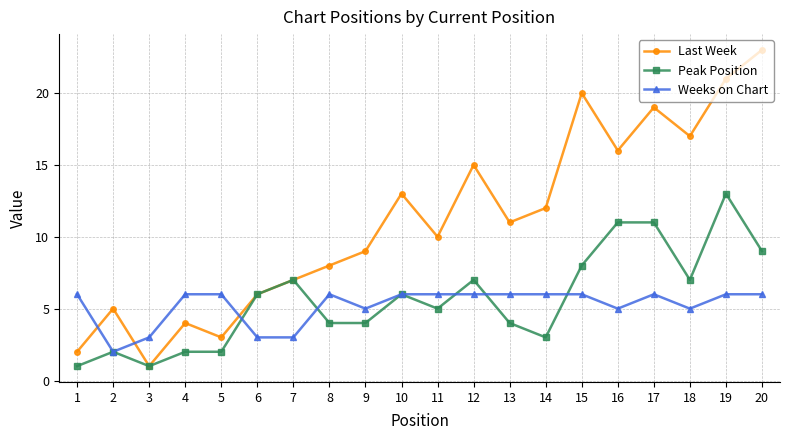

True or false: Weeks on Chart has a value of 4 at 8.

False